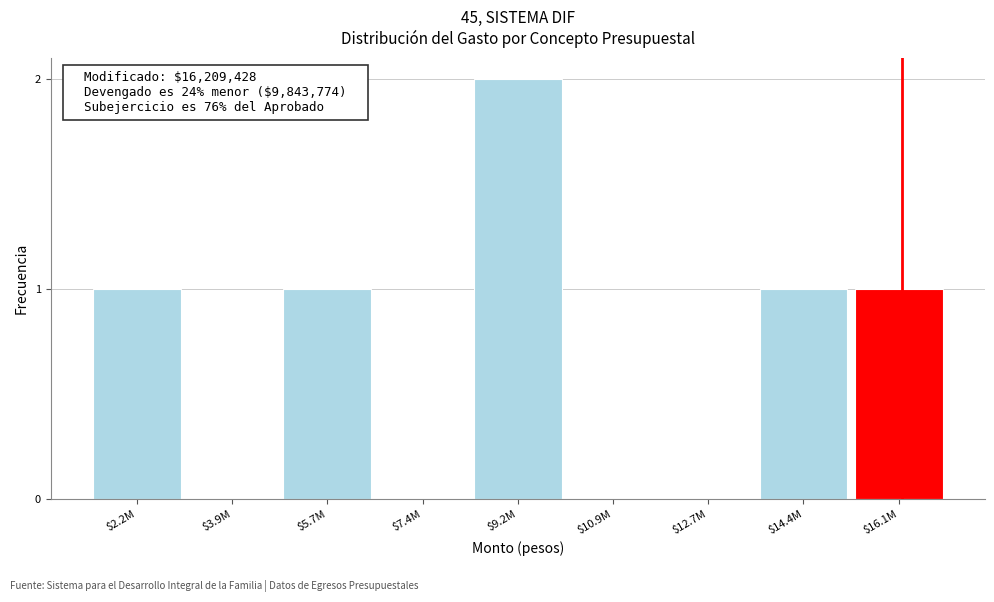

Which category has the highest value across all series?

$9.2M